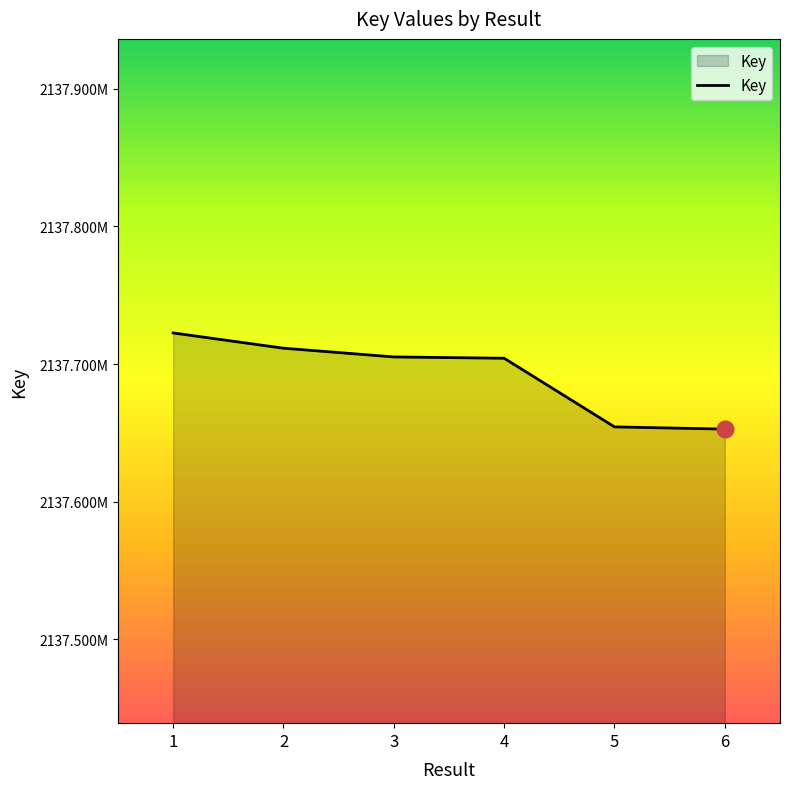

Does the chart display data point markers on the line(s)?

No